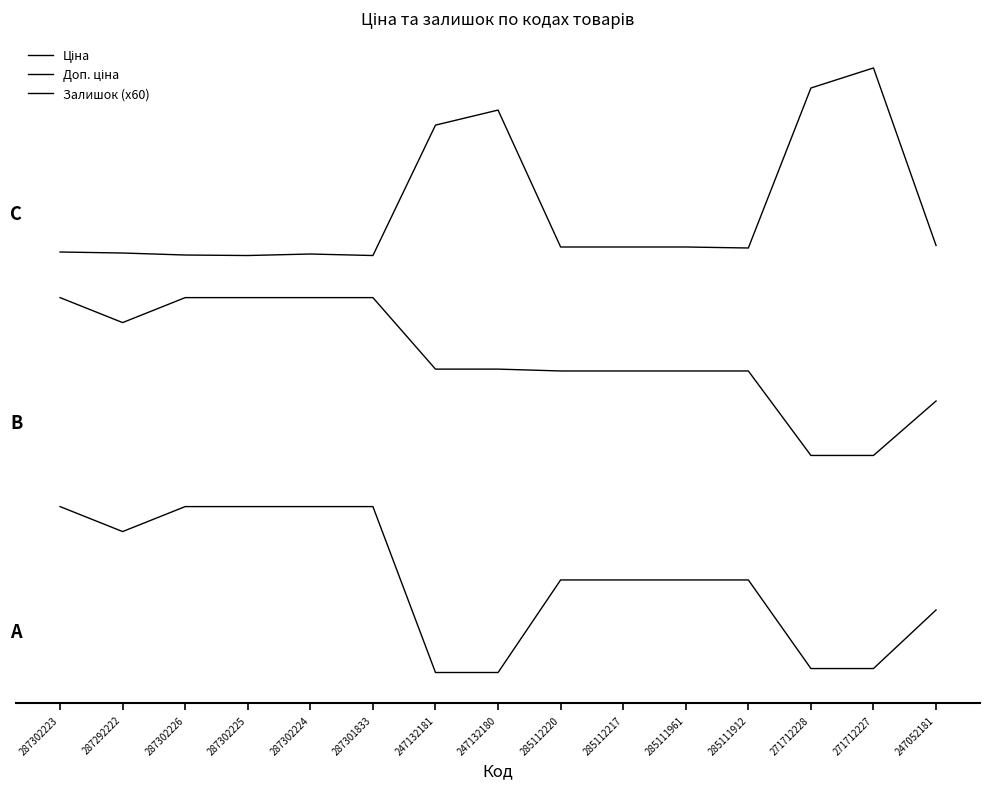

Is this an area chart (filled region under the line)?

No